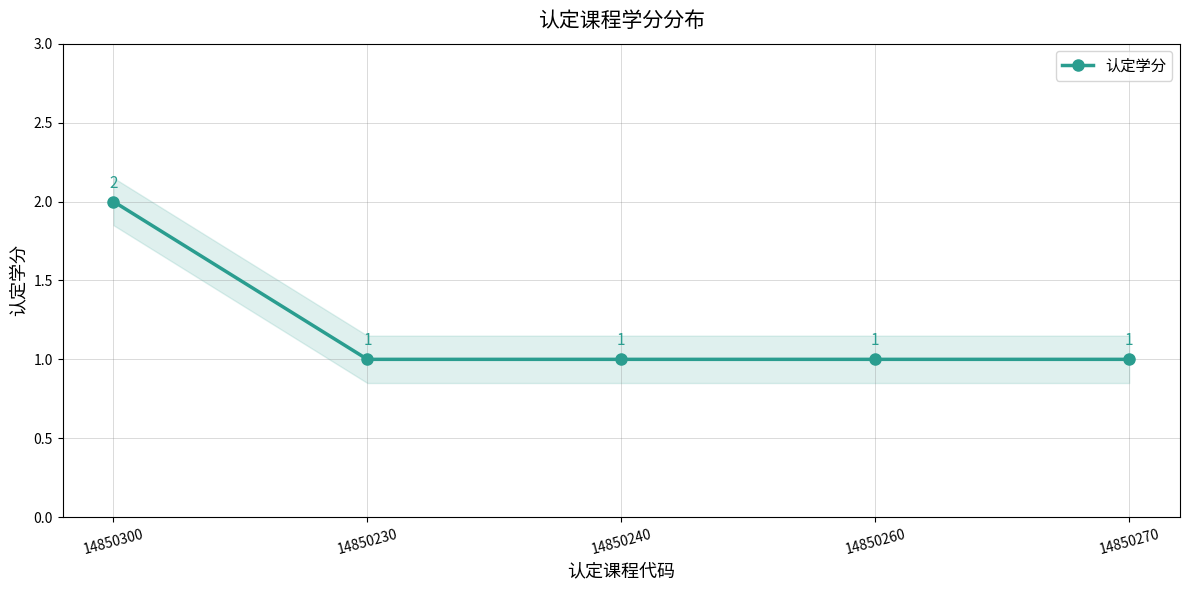

Where is the data nearest to the value 1?

14850230